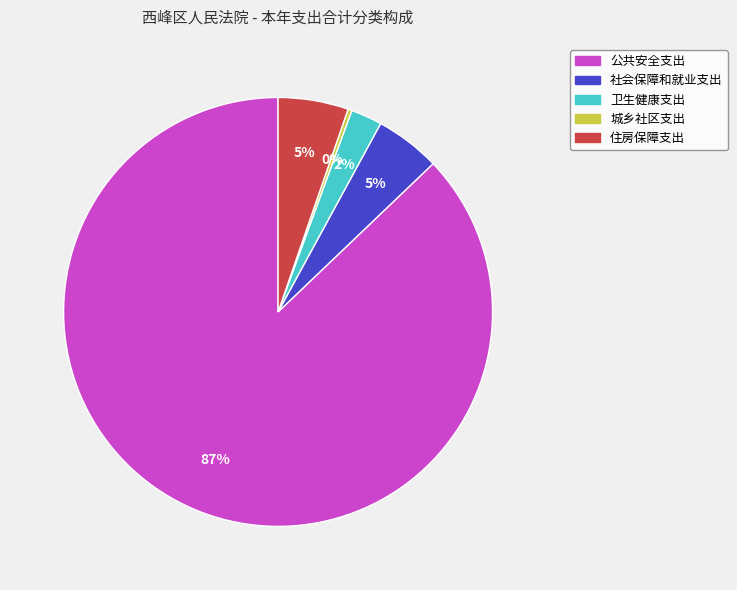

Which category has the biggest portion of the pie?

公共安全支出